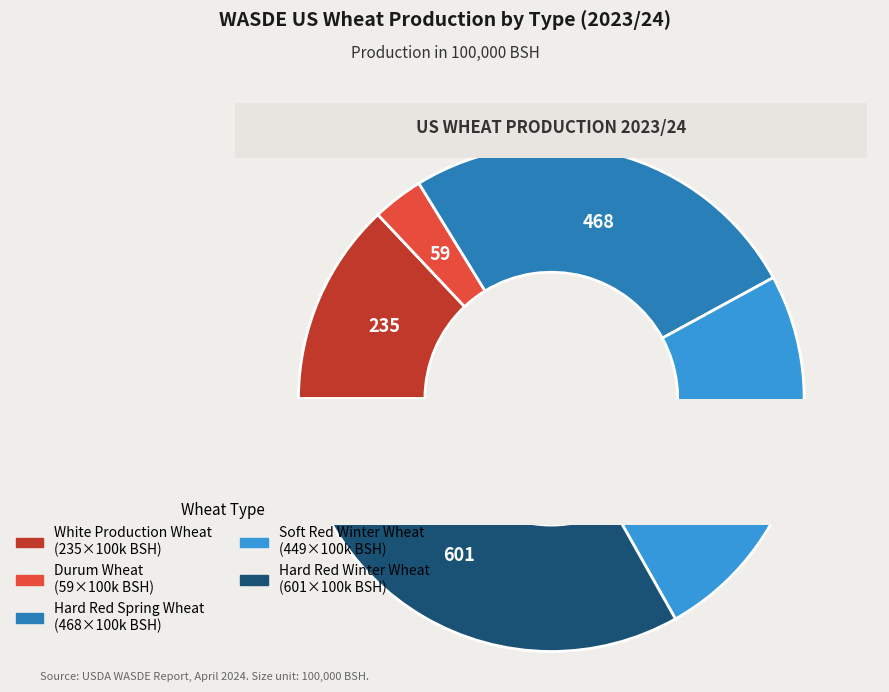

To the nearest percent, what portion does White Production Wheat represent?

13%